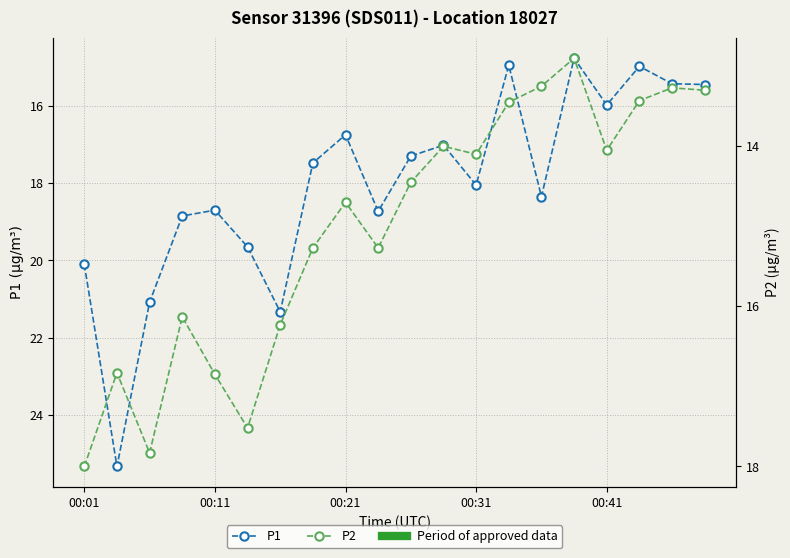

Which series has the largest total across all categories?

P1